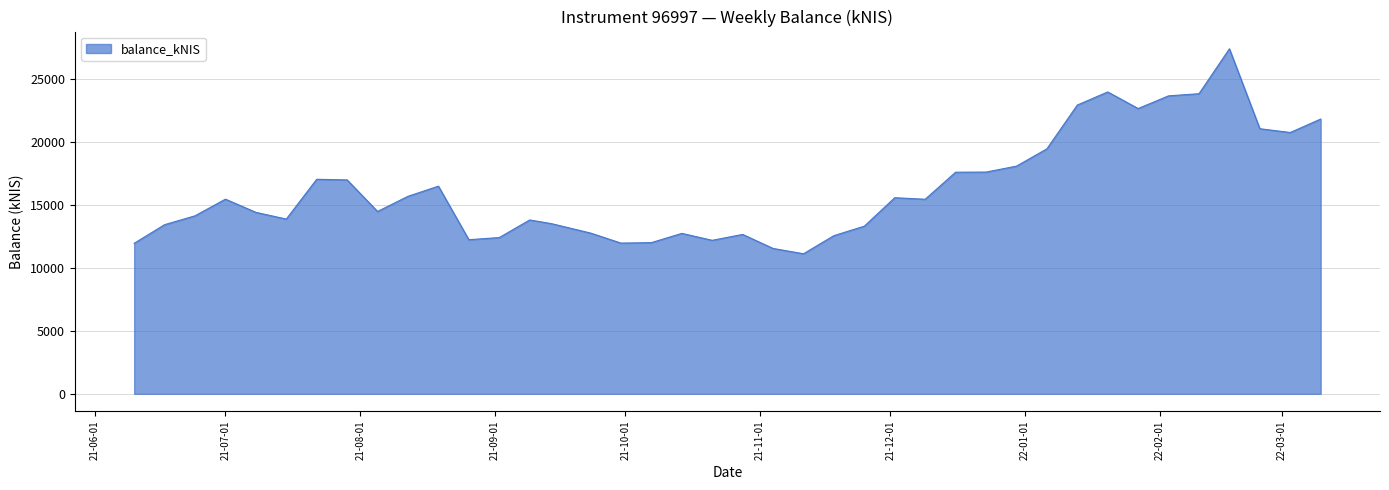

What is the smallest value displayed?

11125.5